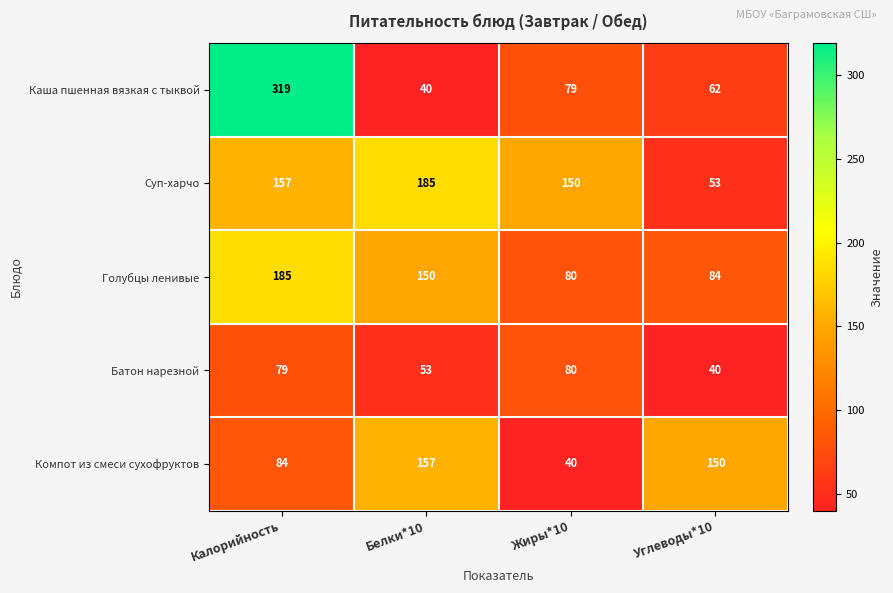

At how many categories does at least one series exceed 165?

2